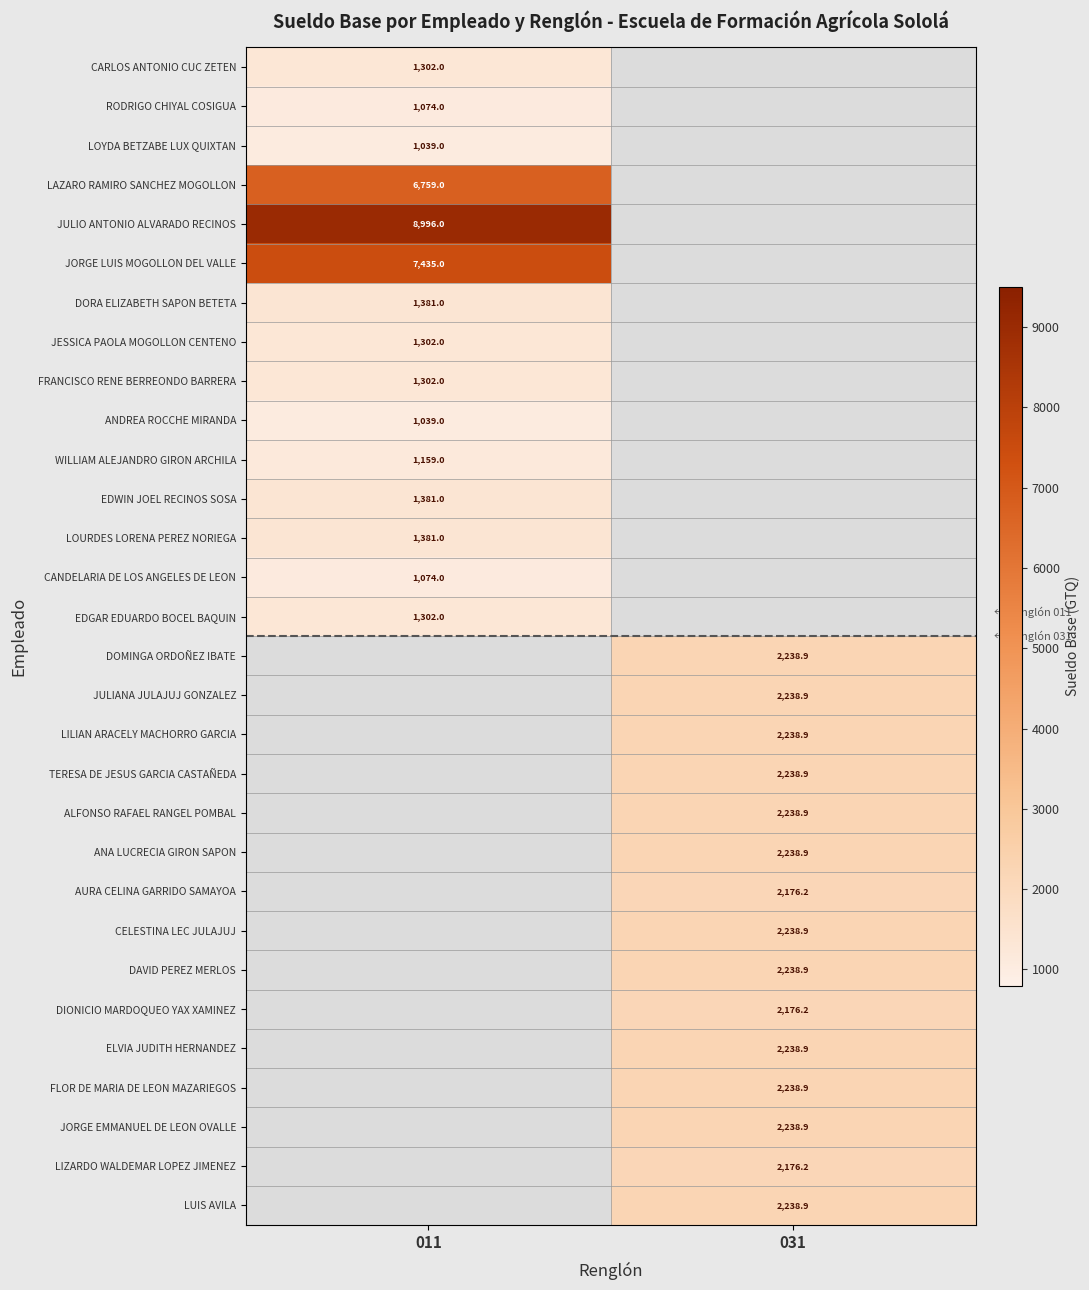

Is it true that JULIANA JULAJUJ GONZALEZ equals 3928.8 at 031?

False